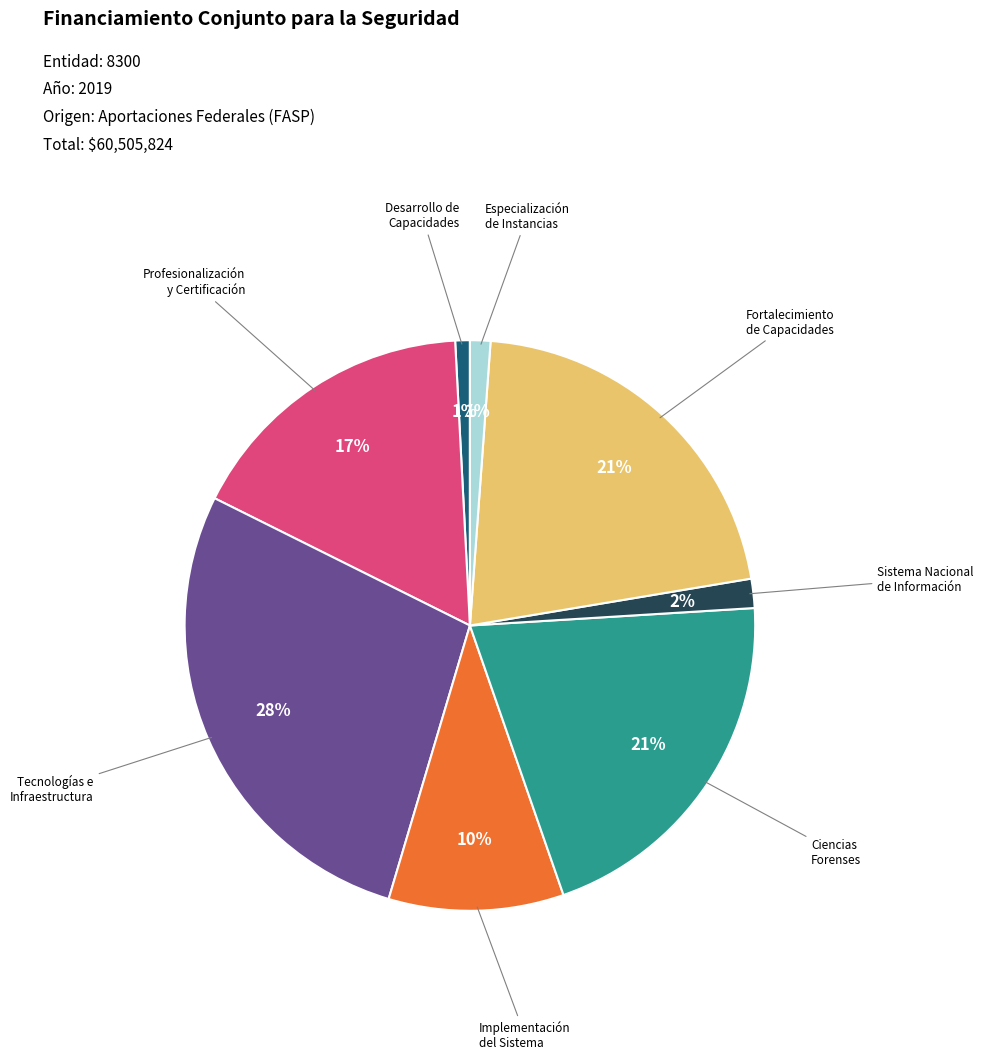

Is there any slice that represents more than half of the pie?

No